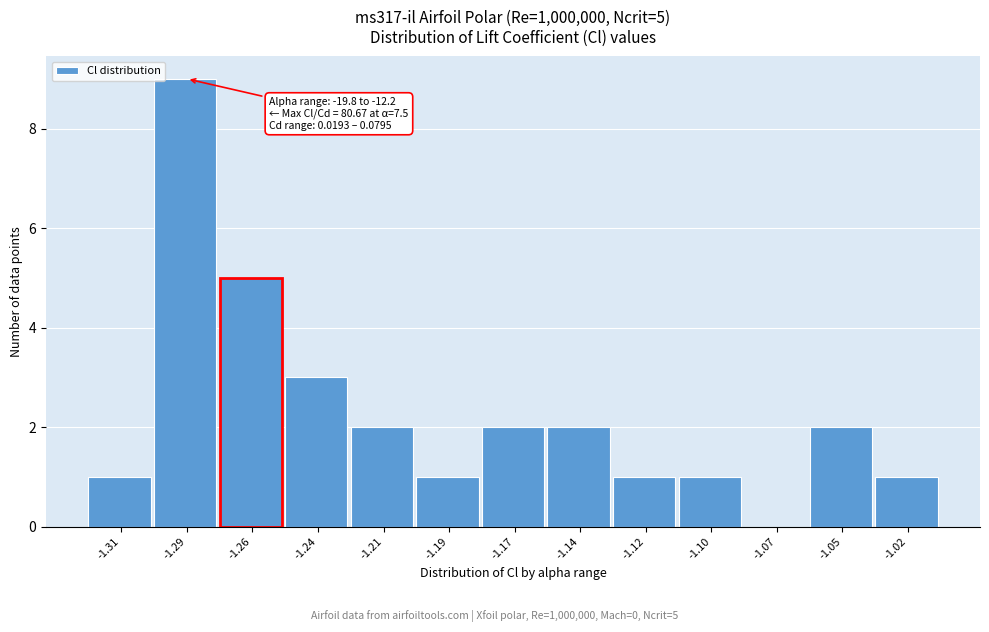

Reading left to right, transcribe all the data shown in this chart.

-1.31=1	-1.29=9	-1.26=5	-1.24=3	-1.21=2	-1.19=1	-1.17=2	-1.14=2	-1.12=1	-1.10=1	-1.07=0	-1.05=2	-1.02=1